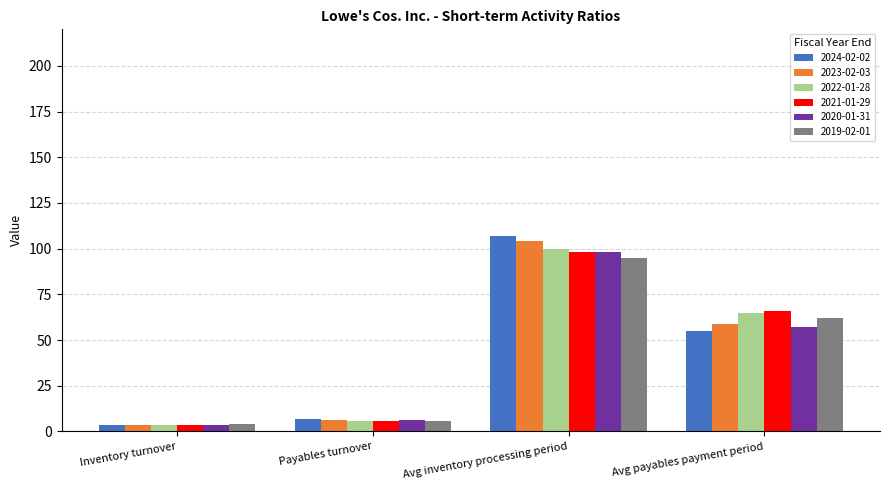

Is the value of 2022-01-28 at Avg payables payment period greater than the value of 2021-01-29 at Payables turnover?

Yes